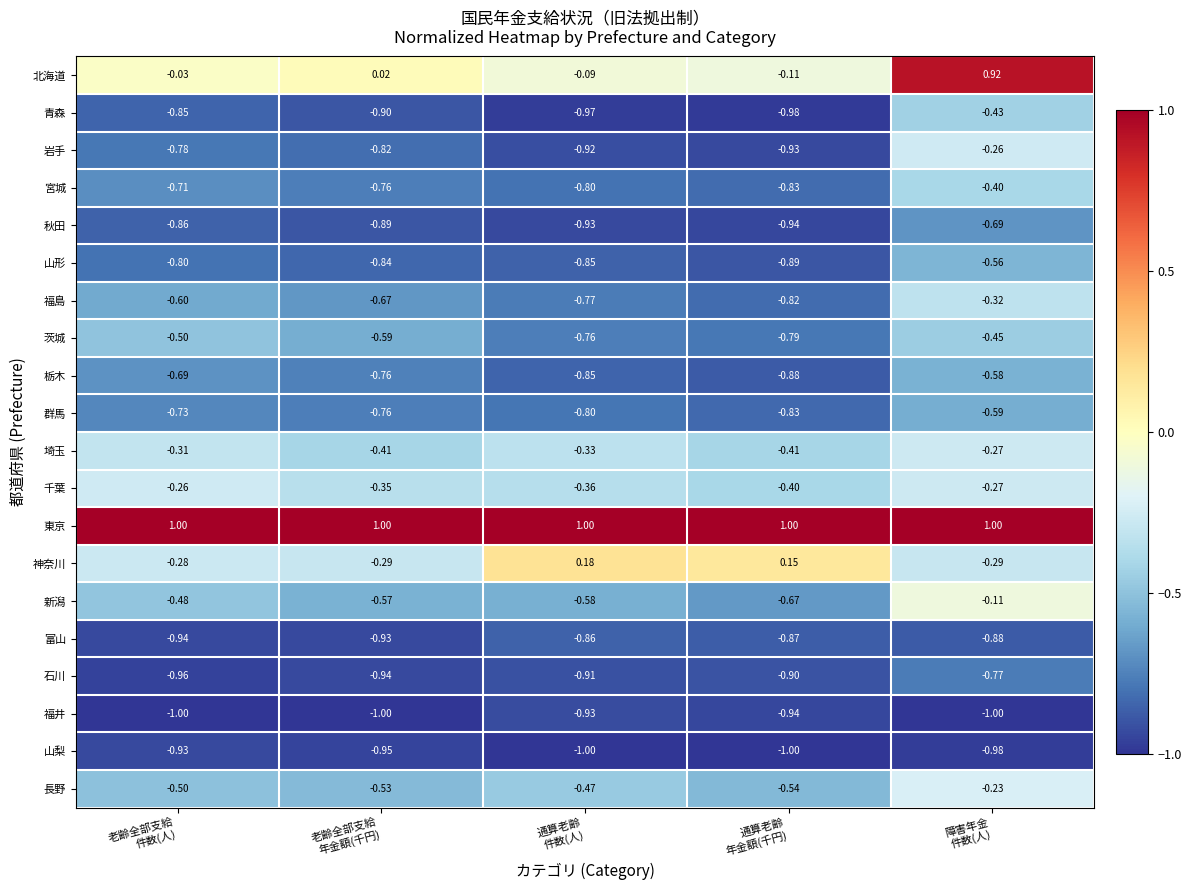

Which series has the widest spread of values?

北海道